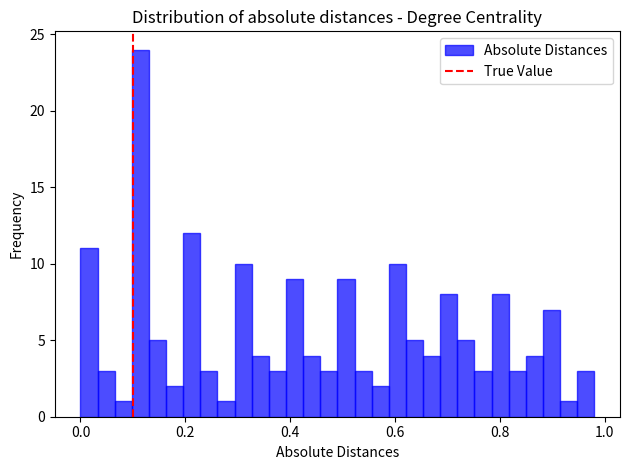

Read against the x-axis, roughly where is the centre of the tallest bar?

0.12